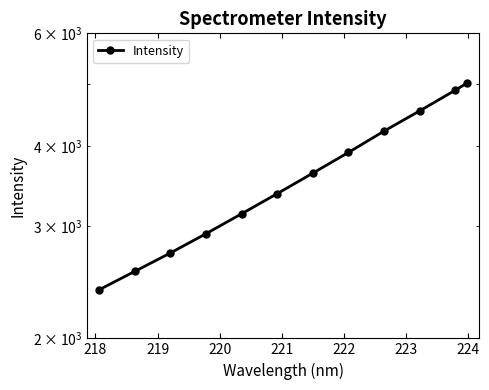

Which has a higher value, 224 or 219?

224